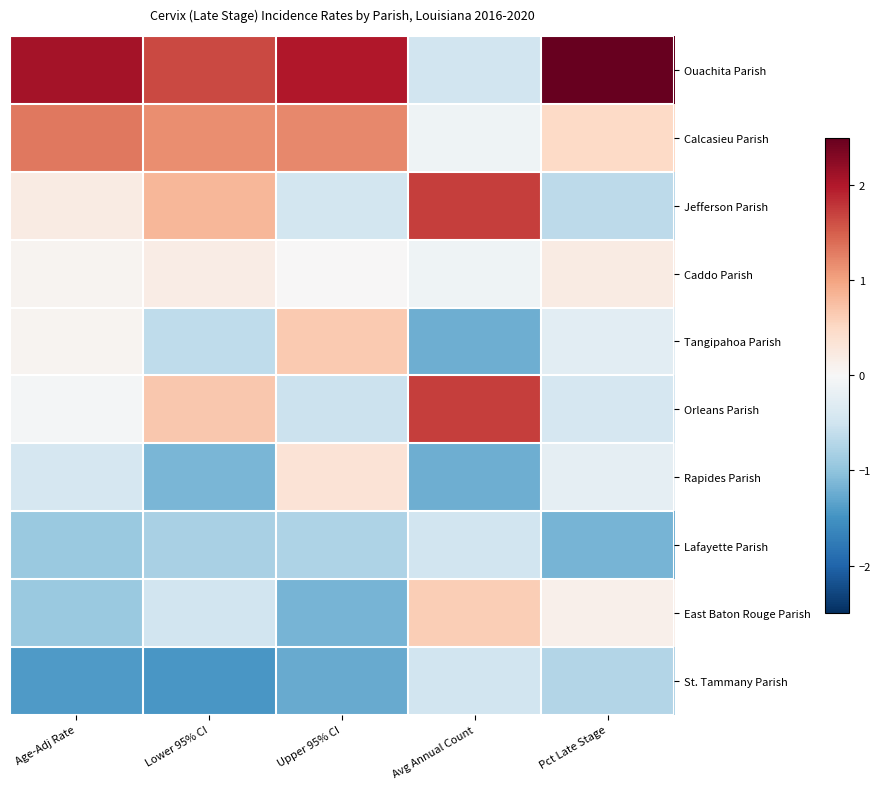

Reading left to right, what are all the values shown in this chart?

Ouachita Parish: Age-Adj Rate=2.1	Lower 95% CI=1.7	Upper 95% CI=2.0	Avg Annual Count=-0.5	Pct Late Stage=2.7
Calcasieu Parish: Age-Adj Rate=1.3	Lower 95% CI=1.2	Upper 95% CI=1.2	Avg Annual Count=-0.1	Pct Late Stage=0.5
Jefferson Parish: Age-Adj Rate=0.2	Lower 95% CI=0.8	Upper 95% CI=-0.5	Avg Annual Count=1.7	Pct Late Stage=-0.7
Caddo Parish: Age-Adj Rate=0.1	Lower 95% CI=0.2	Upper 95% CI=0.0	Avg Annual Count=-0.1	Pct Late Stage=0.2
Tangipahoa Parish: Age-Adj Rate=0.1	Lower 95% CI=-0.6	Upper 95% CI=0.6	Avg Annual Count=-1.2	Pct Late Stage=-0.3
Orleans Parish: Age-Adj Rate=-0.0	Lower 95% CI=0.7	Upper 95% CI=-0.5	Avg Annual Count=1.7	Pct Late Stage=-0.4
Rapides Parish: Age-Adj Rate=-0.4	Lower 95% CI=-1.1	Upper 95% CI=0.3	Avg Annual Count=-1.2	Pct Late Stage=-0.2
Lafayette Parish: Age-Adj Rate=-0.9	Lower 95% CI=-0.8	Upper 95% CI=-0.8	Avg Annual Count=-0.5	Pct Late Stage=-1.2
East Baton Rouge Parish: Age-Adj Rate=-0.9	Lower 95% CI=-0.5	Upper 95% CI=-1.2	Avg Annual Count=0.6	Pct Late Stage=0.1
St. Tammany Parish: Age-Adj Rate=-1.4	Lower 95% CI=-1.5	Upper 95% CI=-1.3	Avg Annual Count=-0.5	Pct Late Stage=-0.7